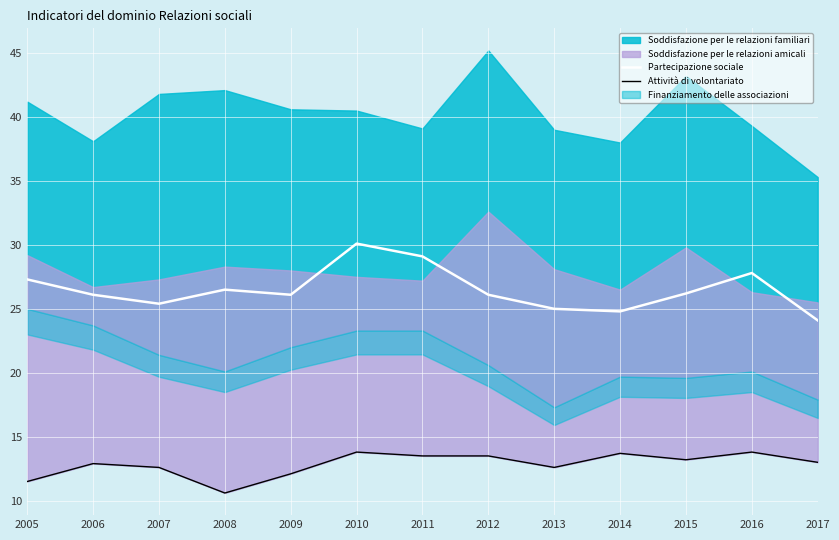

The Partecipazione sociale series shows 11.2 at 2011. True or false?

False